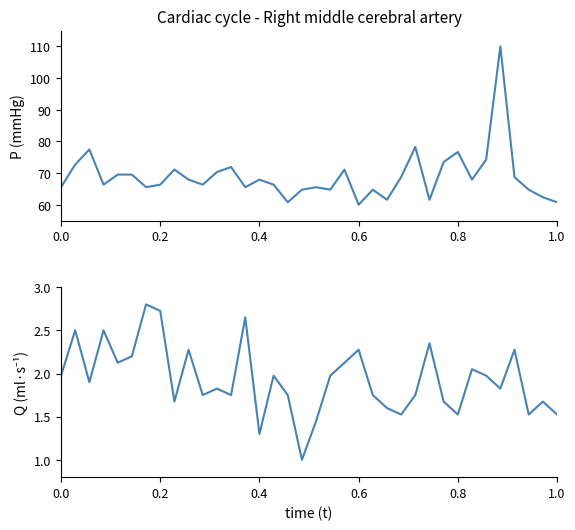

The 0.300-0.600 km avg series shows 30.7 at 11. True or false?

False